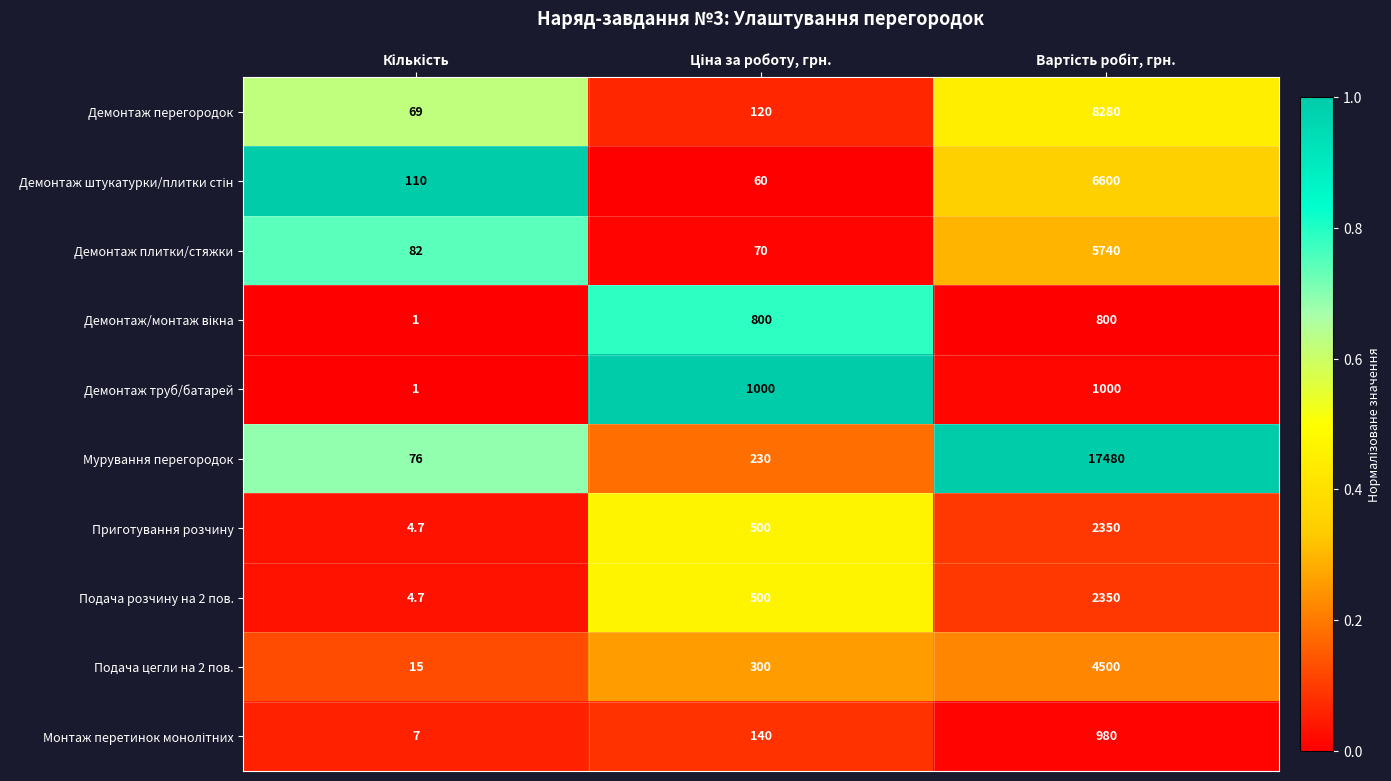

What is the minimum value shown in the chart?

1.0